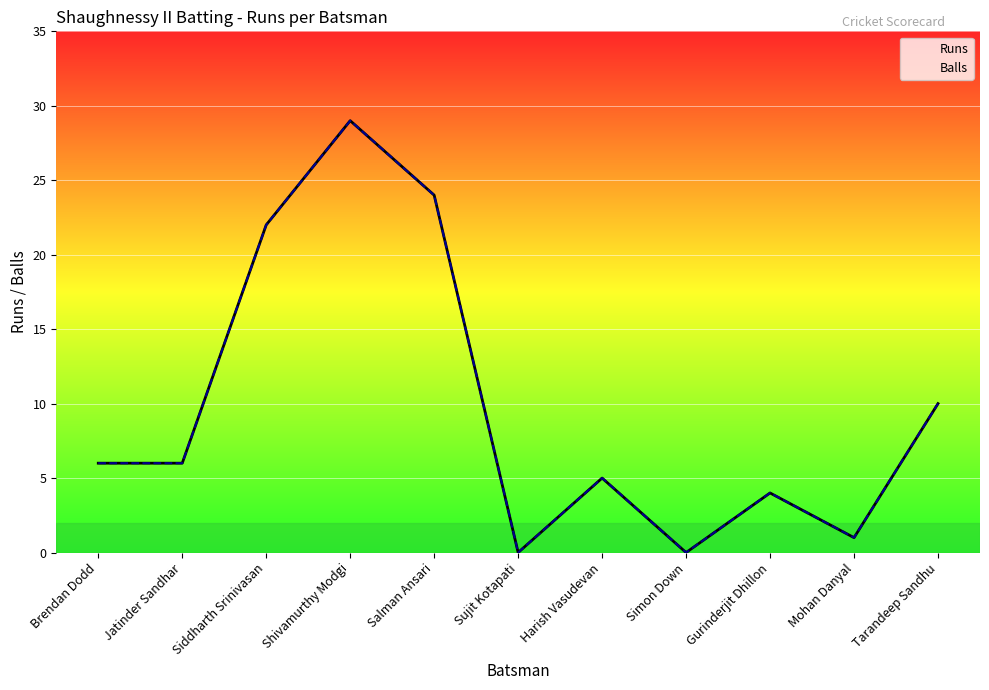

Which series has the largest total across all categories?

Runs